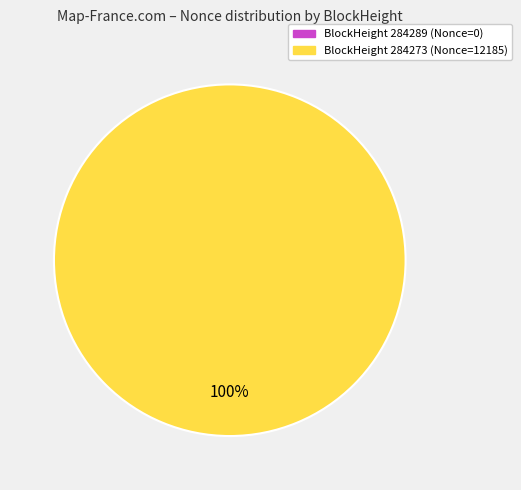

Which slice represents more than half of the pie?

284273